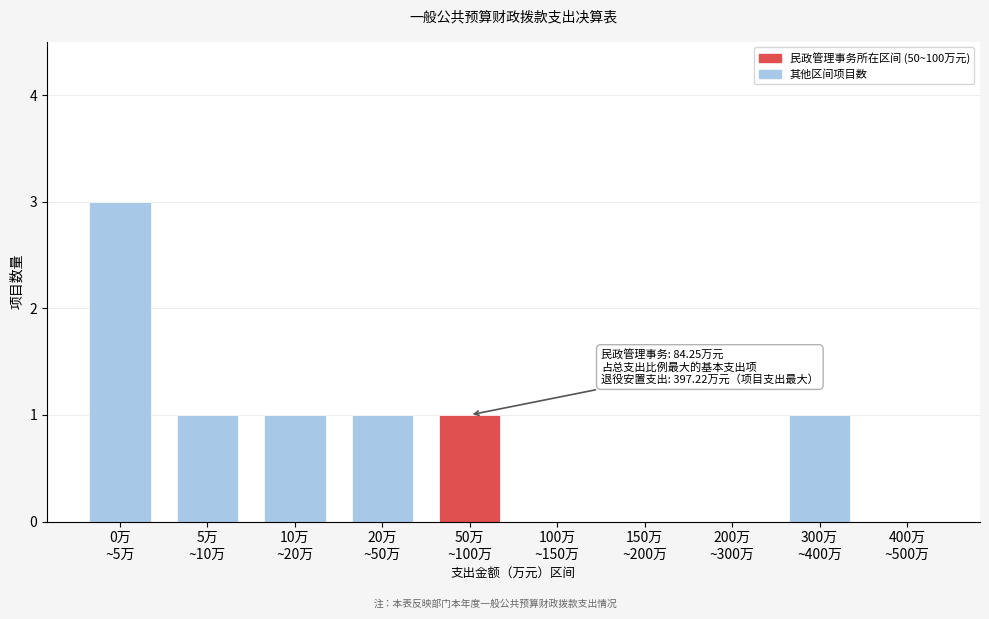

What is the maximum value shown in the chart?

3